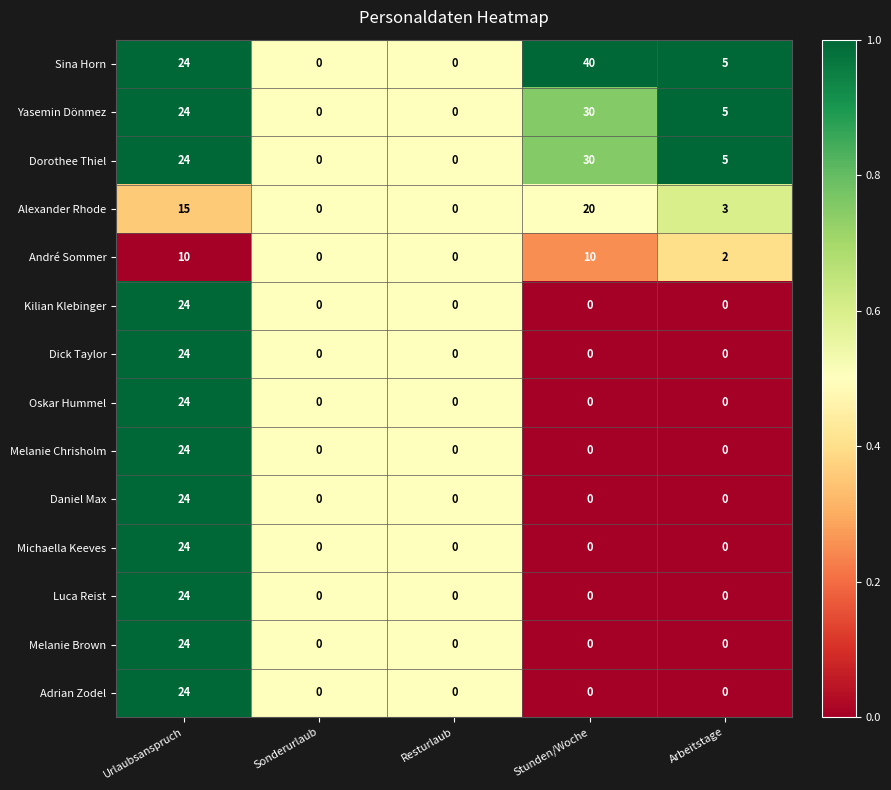

At which category is the sum across all series the highest?

Urlaubsanspruch